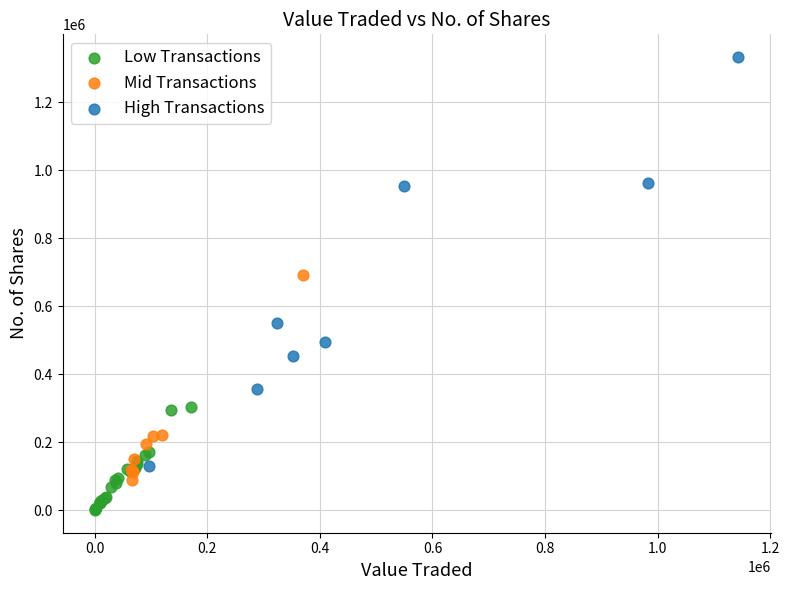

Which series contains the lowest Y value?

Low Transactions